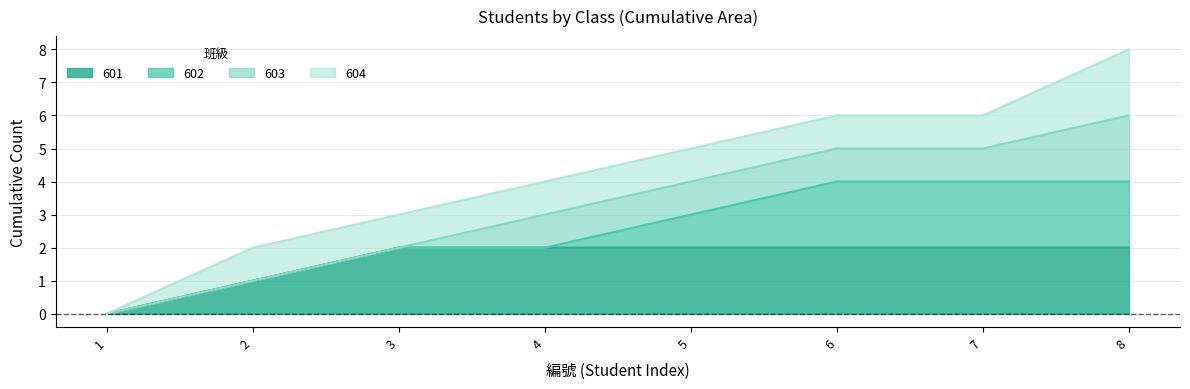

True or false: 601 has a value of 2 at 4.

True